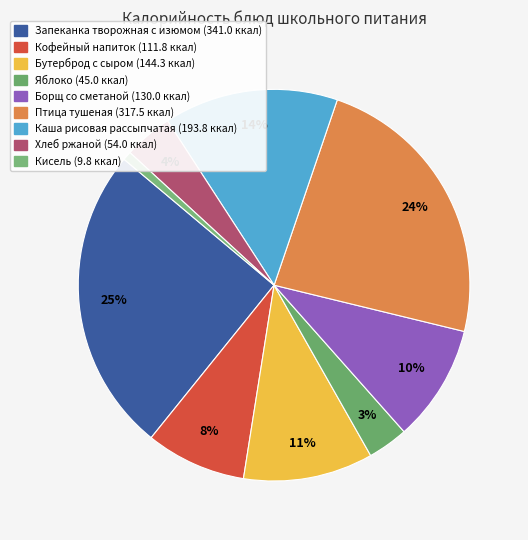

To the nearest percent, what percentage of the pie is Яблоко?

3%